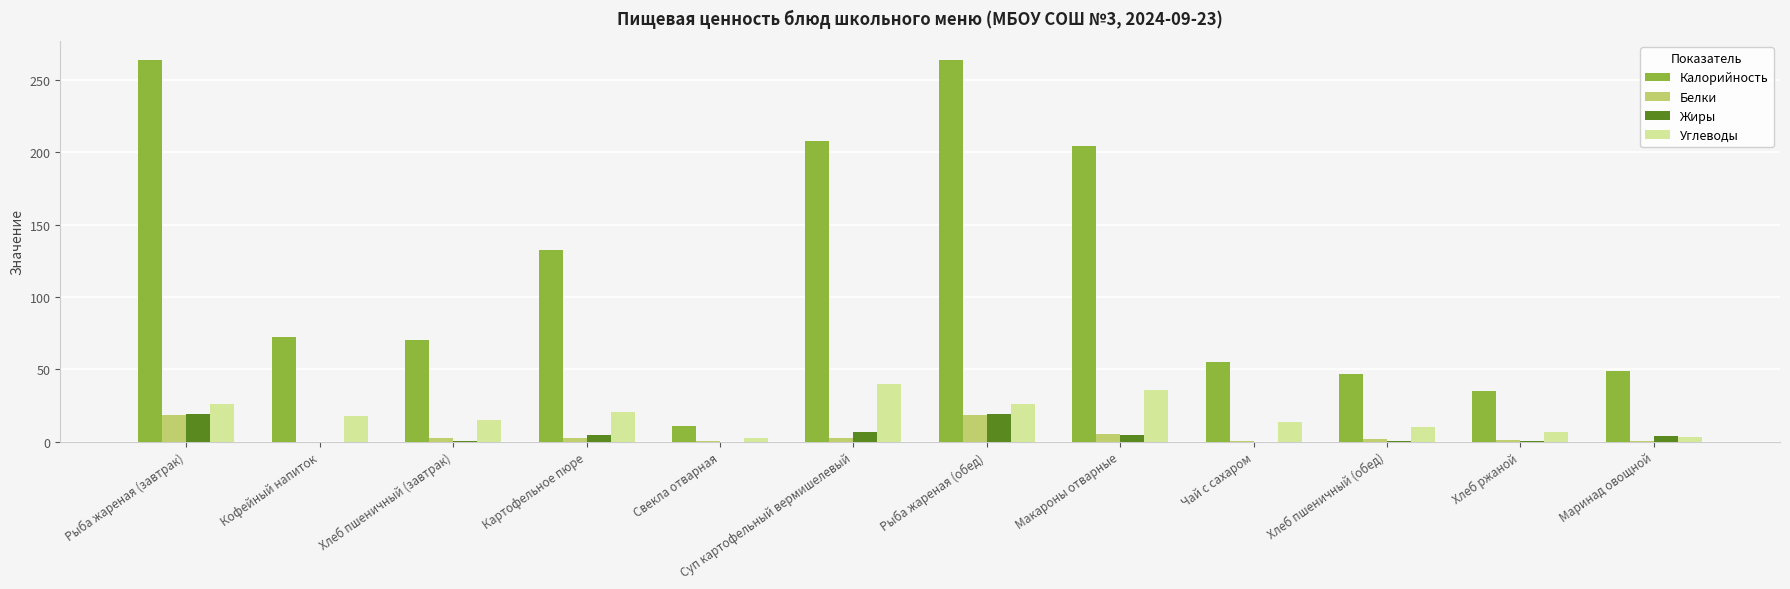

What is the greatest value displayed?

264.0